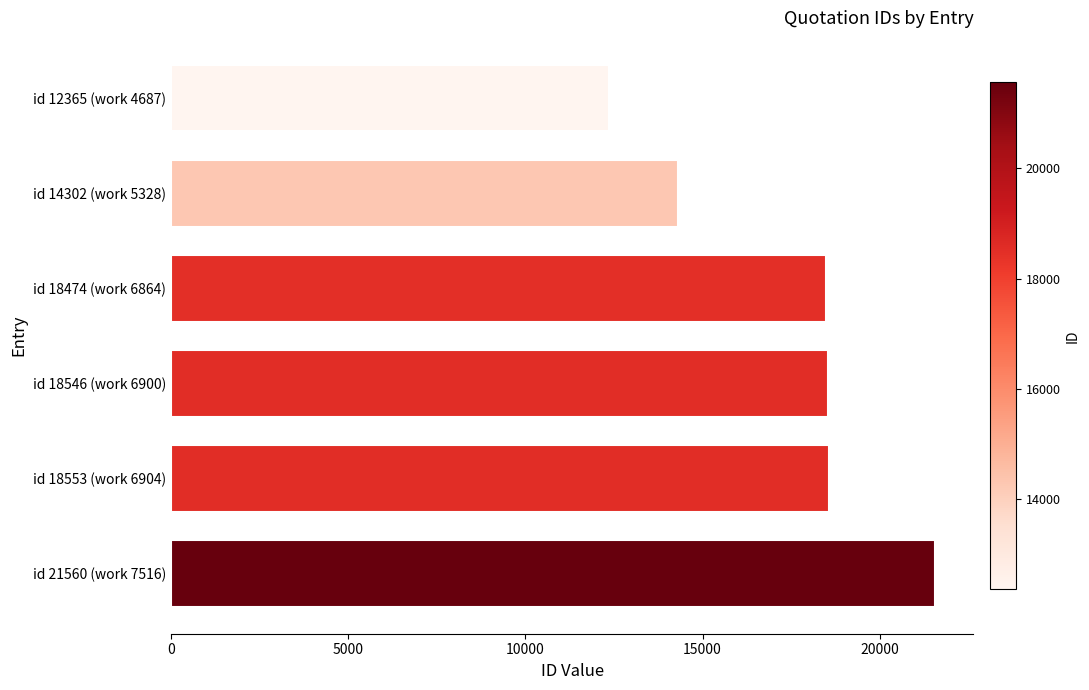

What is the sum of all values?

103800